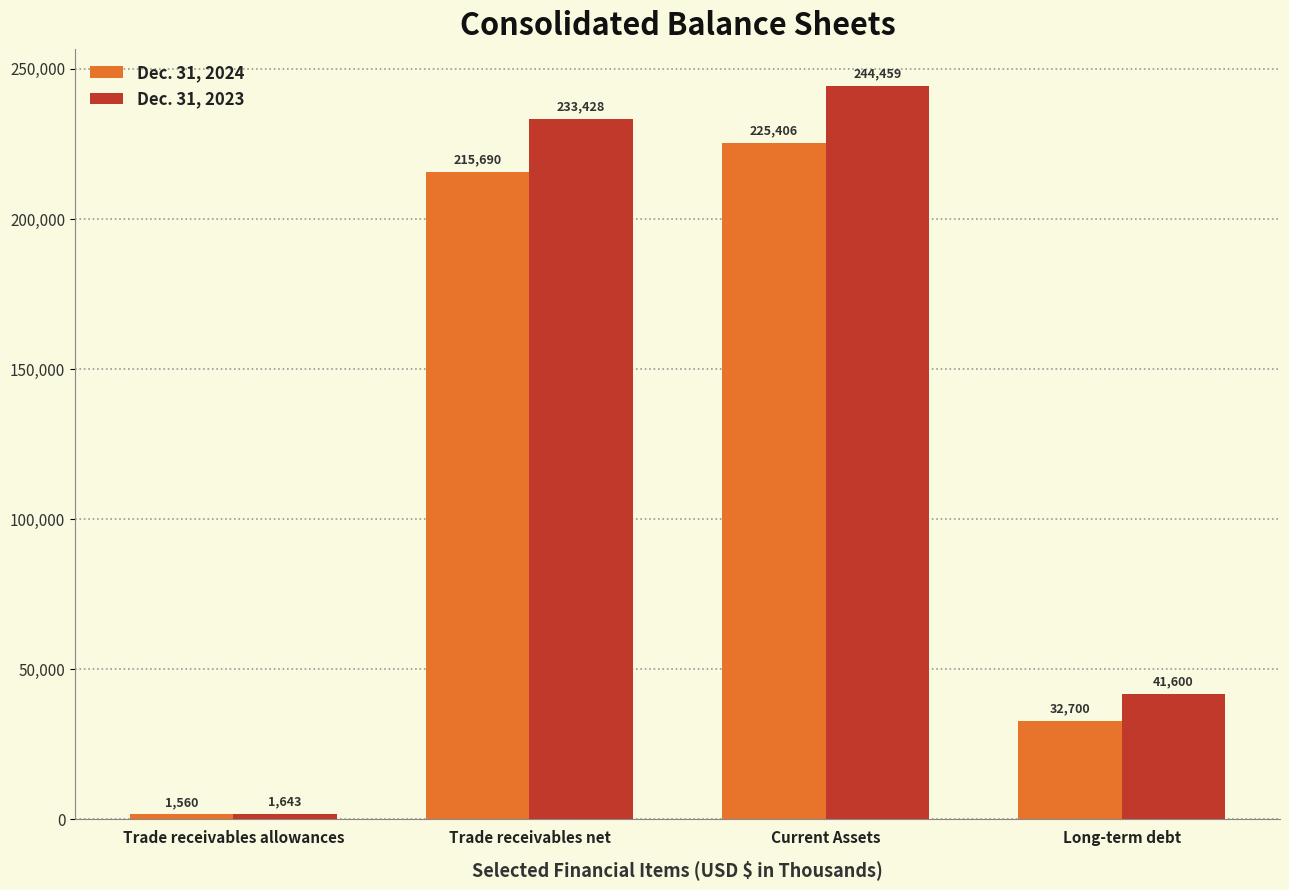

What is the smallest value displayed?

1560